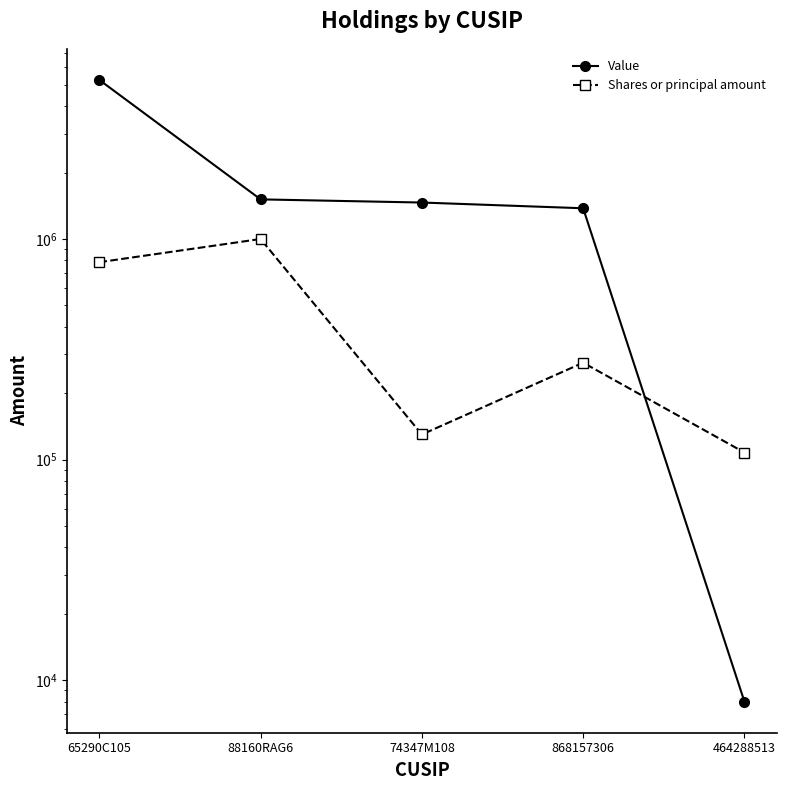

True or false: Shares or principal amount and Value cross at least once.

True